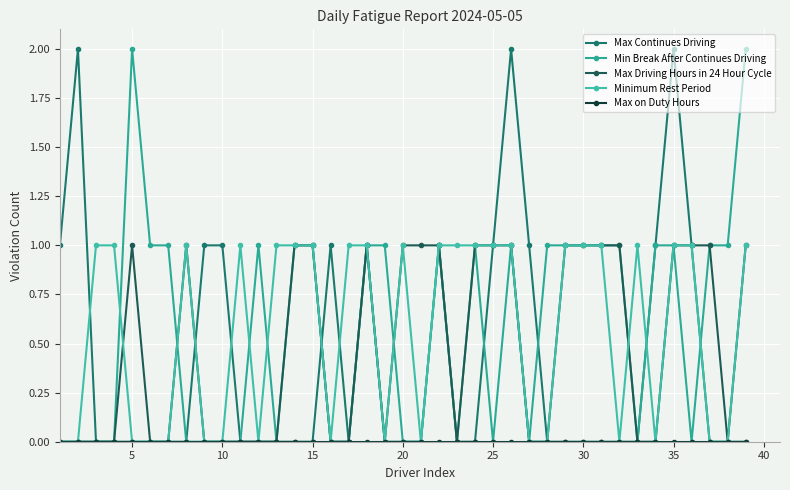

True or false: Max on Duty Hours and Max Driving Hours in 24 Hour Cycle intersect in this chart.

False